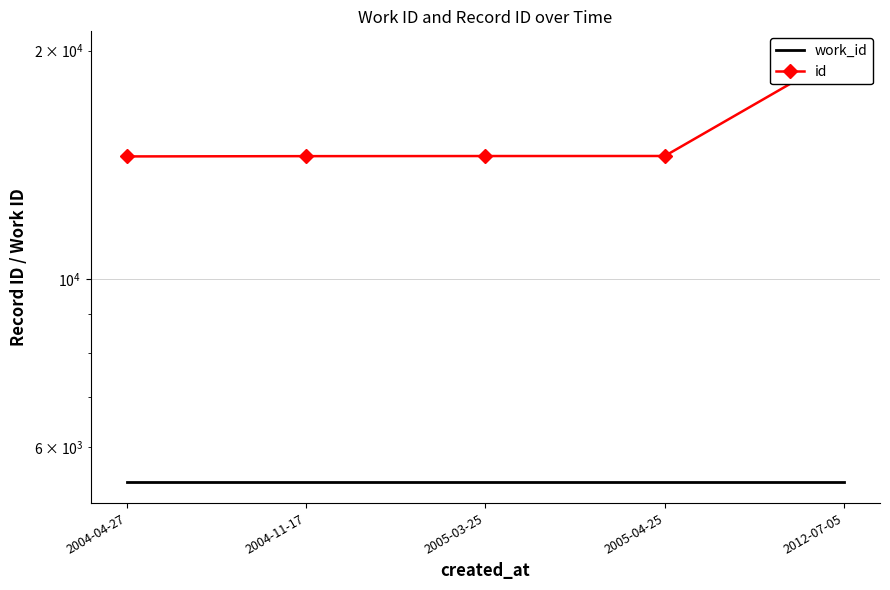

Is the value of id at 2005-03-25 greater than the value of work_id at 2012-07-05?

Yes